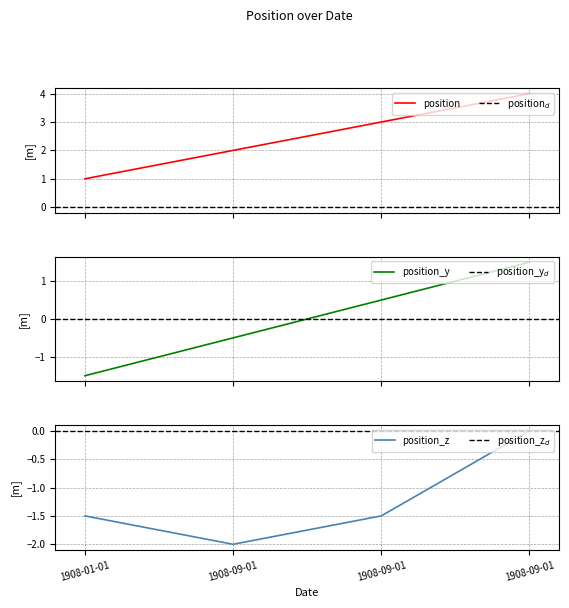

How many data points are less than 3?

2